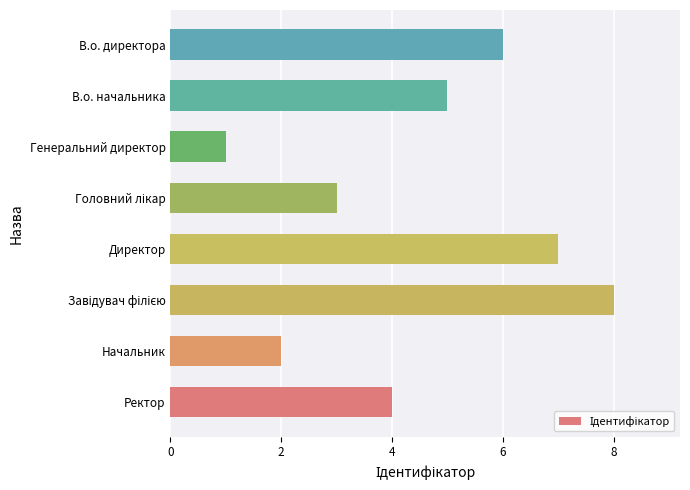

True or false: the data shows 0 at Генеральний директор.

False